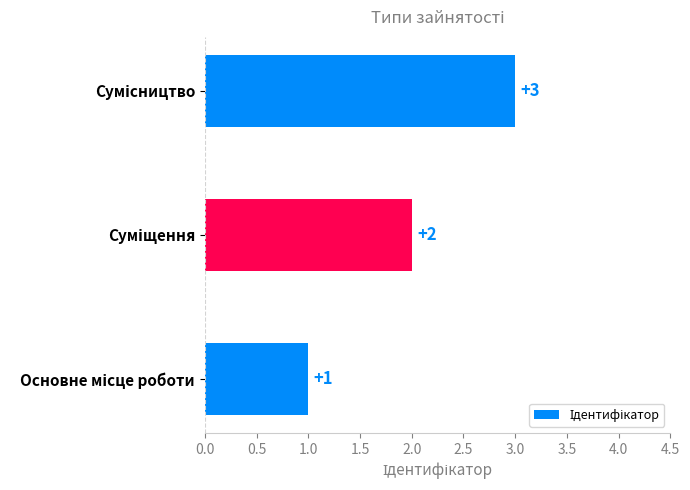

What is the smallest value displayed?

1